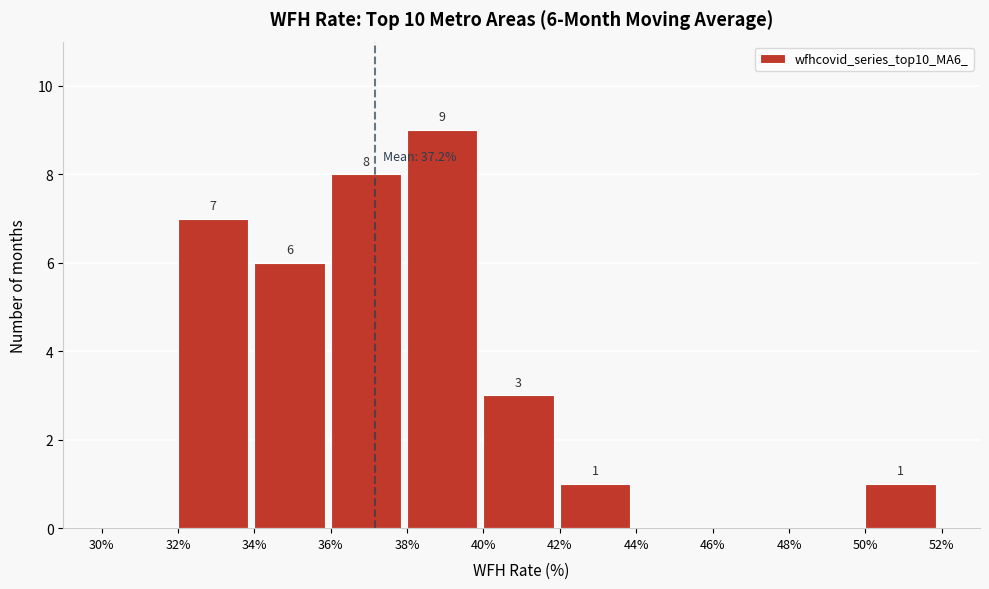

Which range on the x-axis has the tallest bar?

38% to 40%